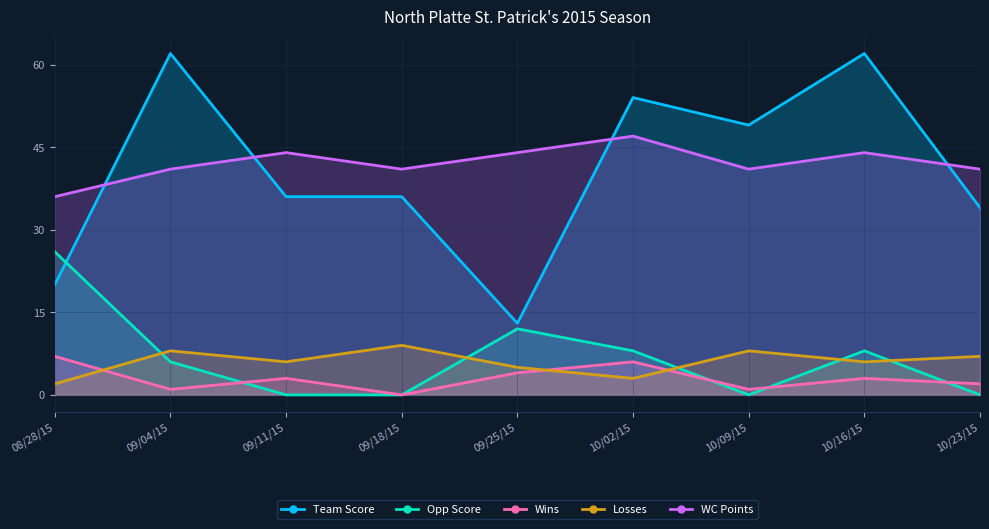

Which category has the highest value in the Losses series?

09/18/15